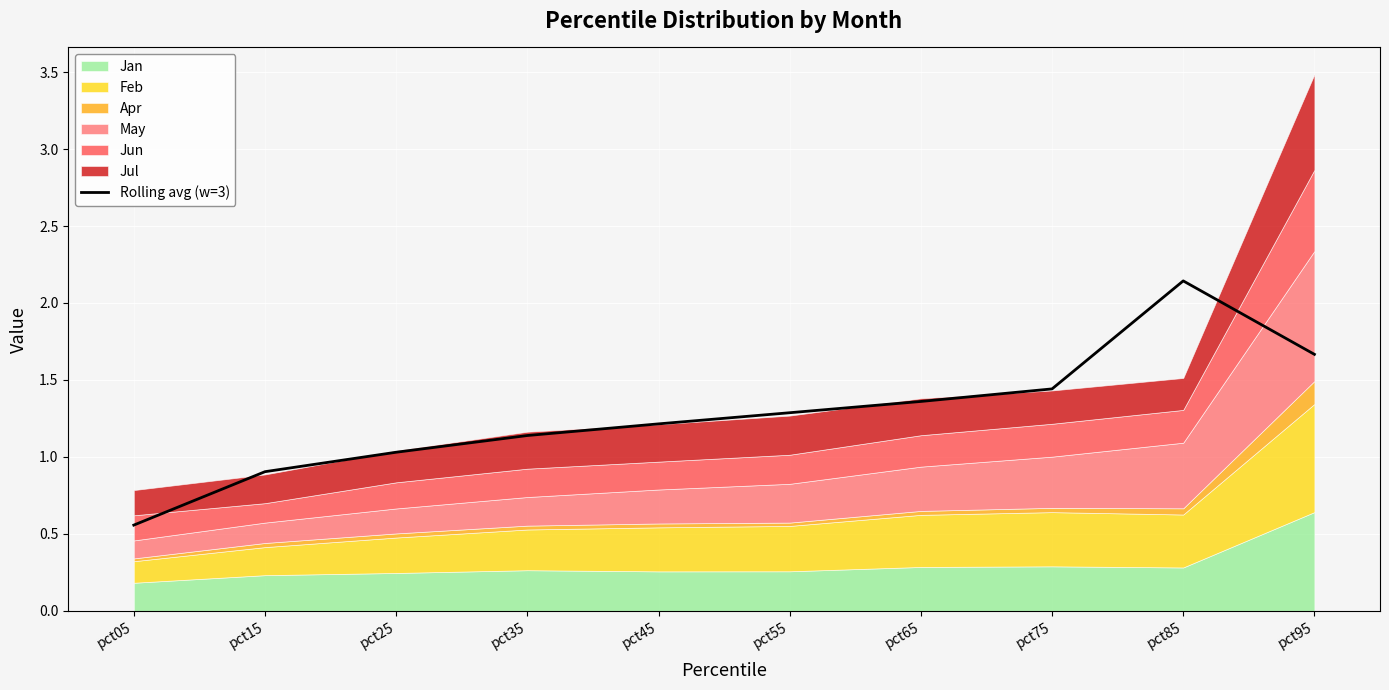

Reading right to left, list all the values displayed in this chart.

1.7	2.1	1.4	1.4	1.3	1.2	1.1	1.0	0.9	0.6